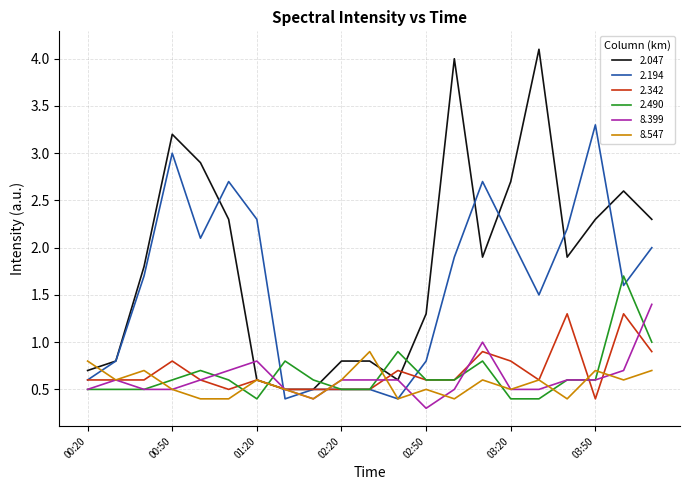

Which series has the largest range (max minus min)?

2.047